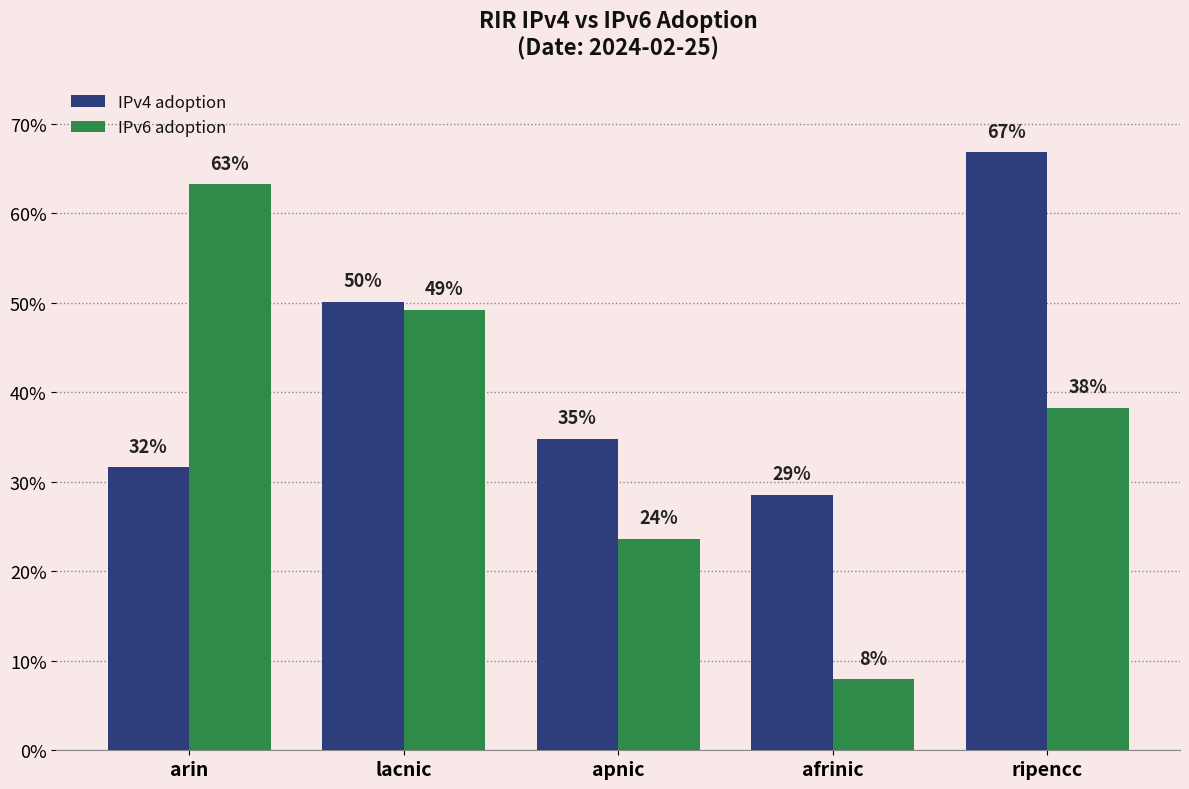

Which series changed the most between lacnic and ripencc?

IPv4 adoption